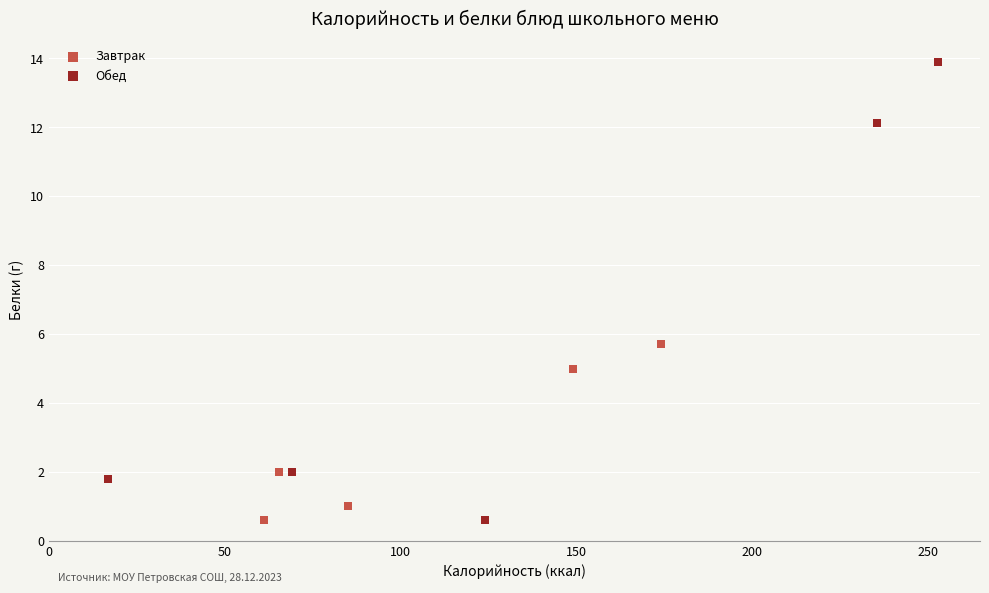

Which series has the widest spread of Y values?

Обед